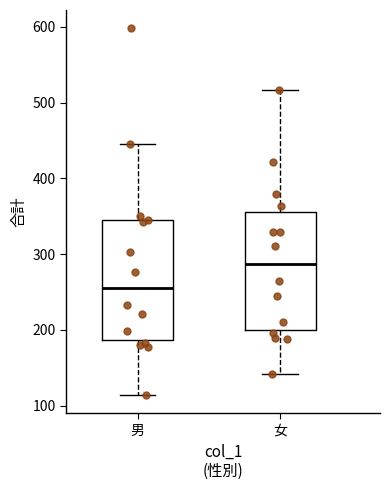

Which box has the highest median line?

女